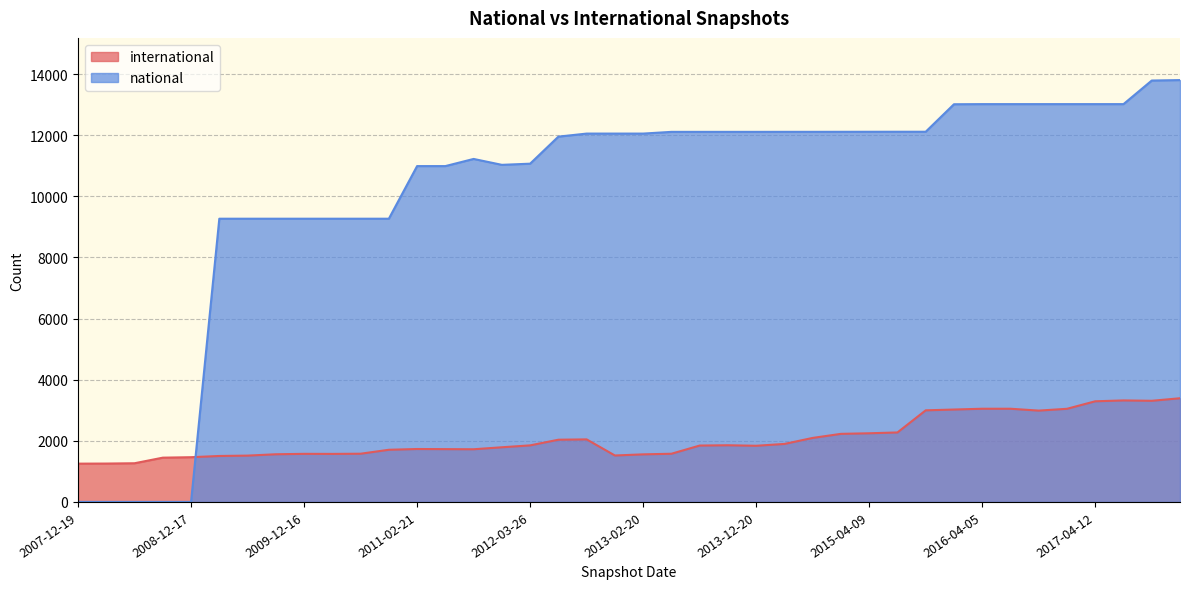

In national, how many points are higher than both neighbors (excluding endpoints)?

1